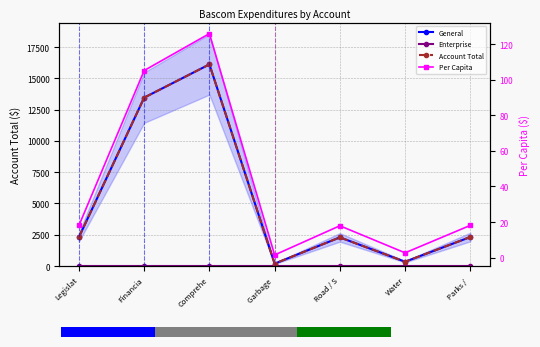

What is the total value across all series at Road / S?

4595.9